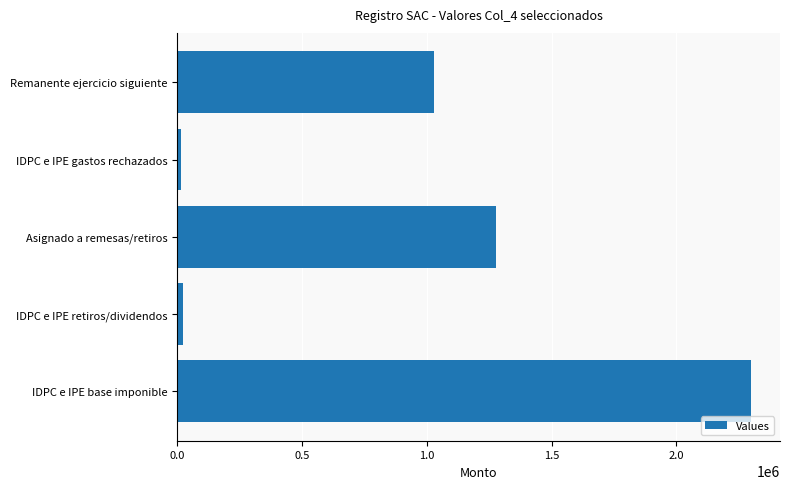

What is the change in value from Asignado a remesas/retiros to Remanente ejercicio siguiente?

-248888